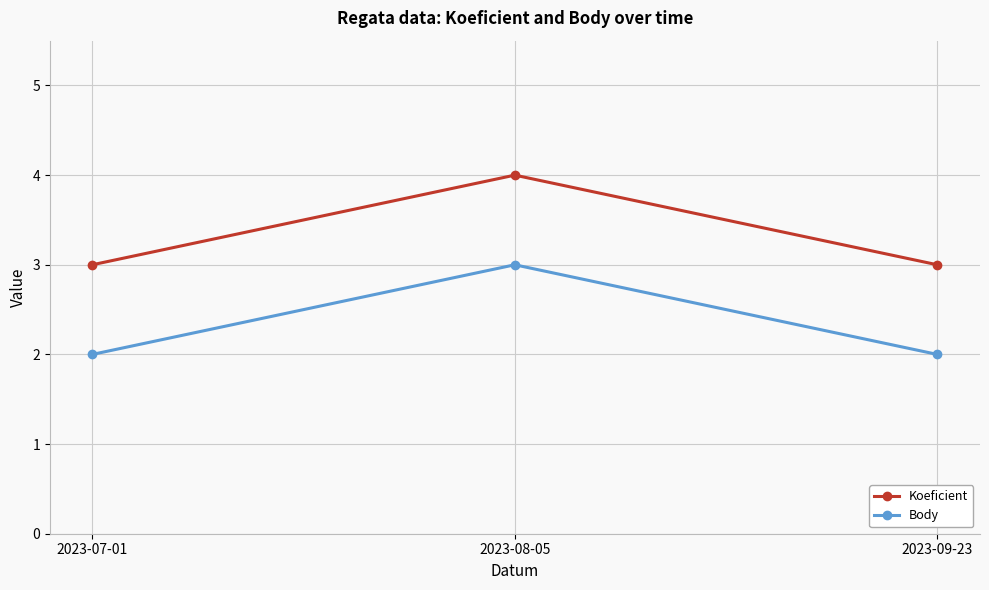

How many data points does each series have?

3